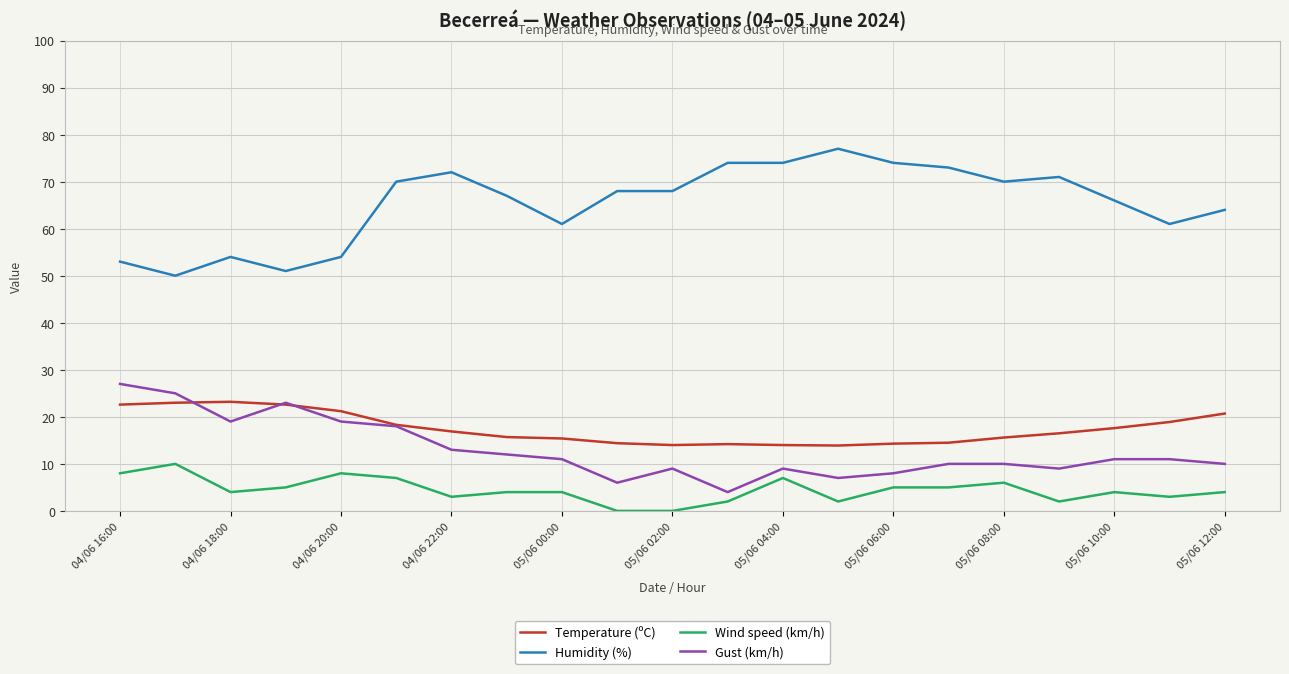

How many lines are shown in the chart?

4